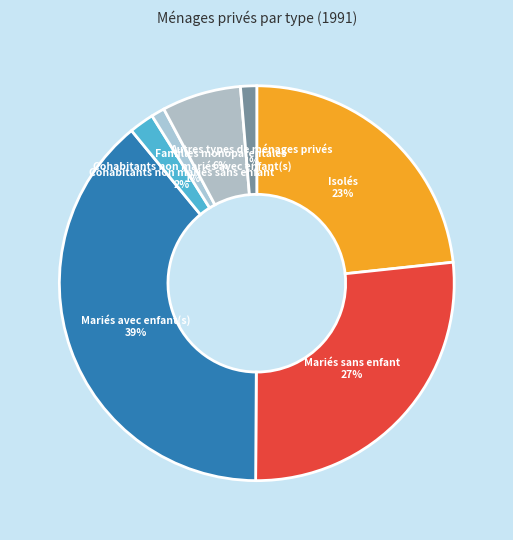

Which has a higher value, Mariés sans enfant or Autres types de ménages privés?

Mariés sans enfant